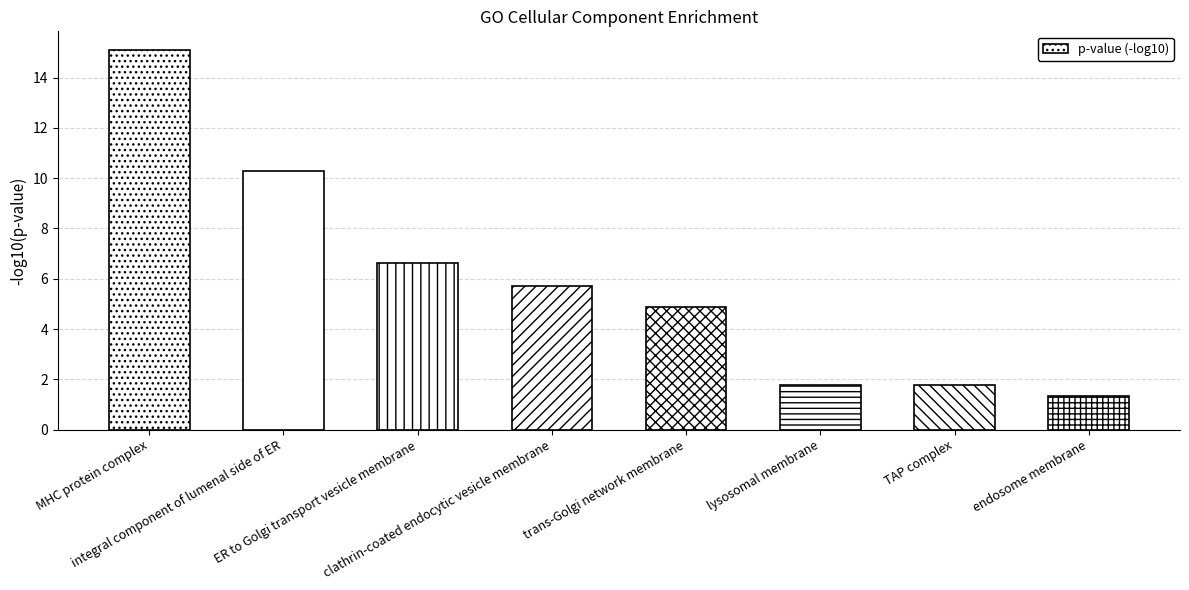

What is the sum of the values at ER to Golgi transport vesicle membrane and lysosomal membrane?

8.4